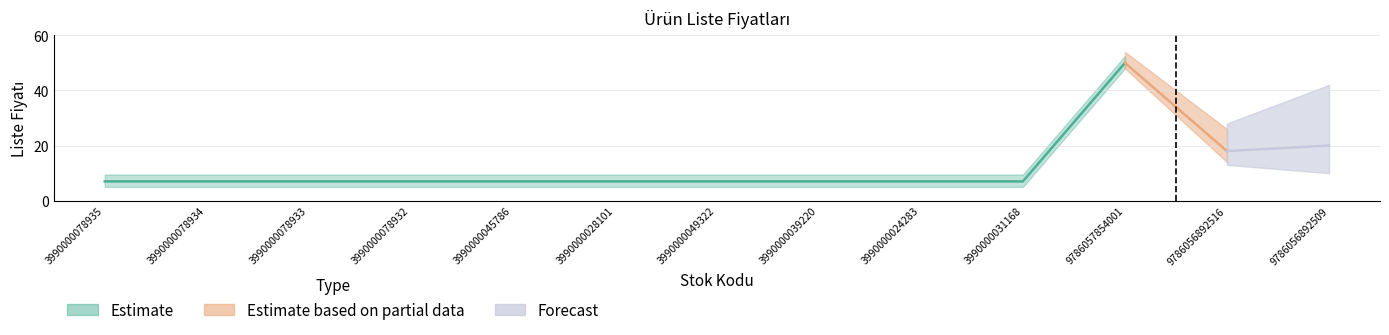

What position from the right is 3990000078933?

11